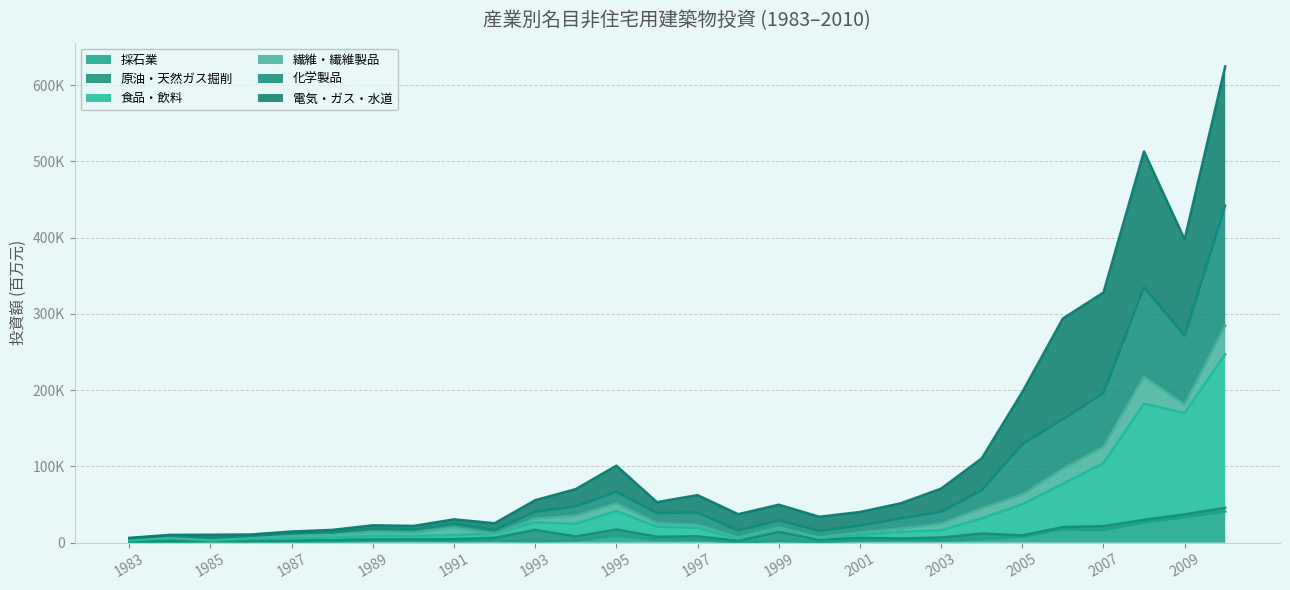

True or false: 採石業 and 食品・飲料 cross at least once.

False